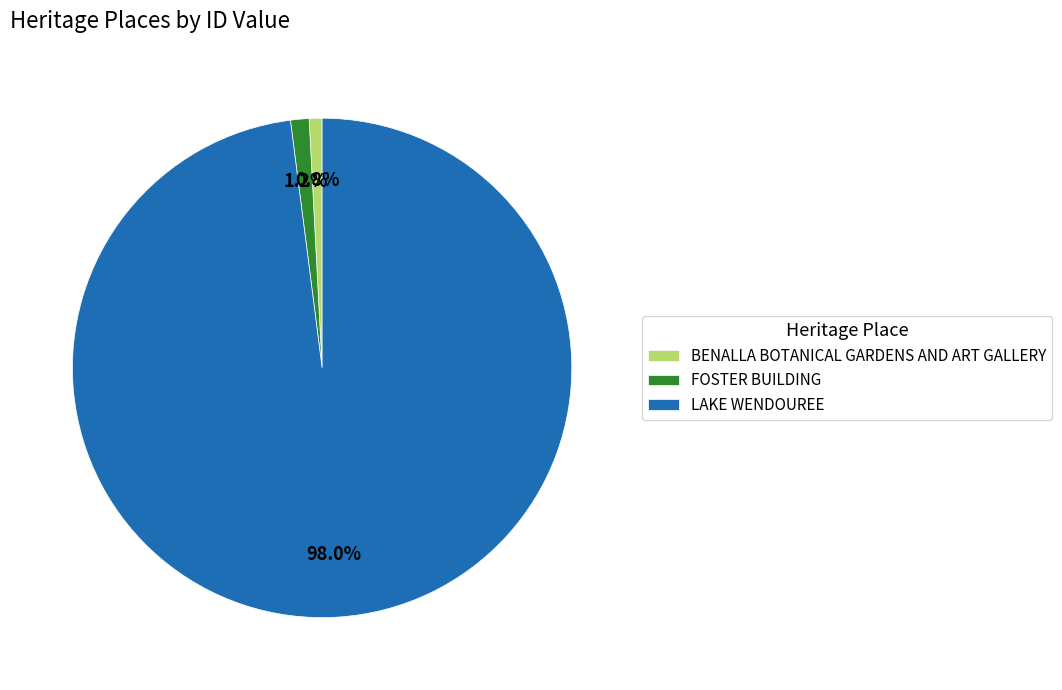

How many segments does this pie chart have?

3